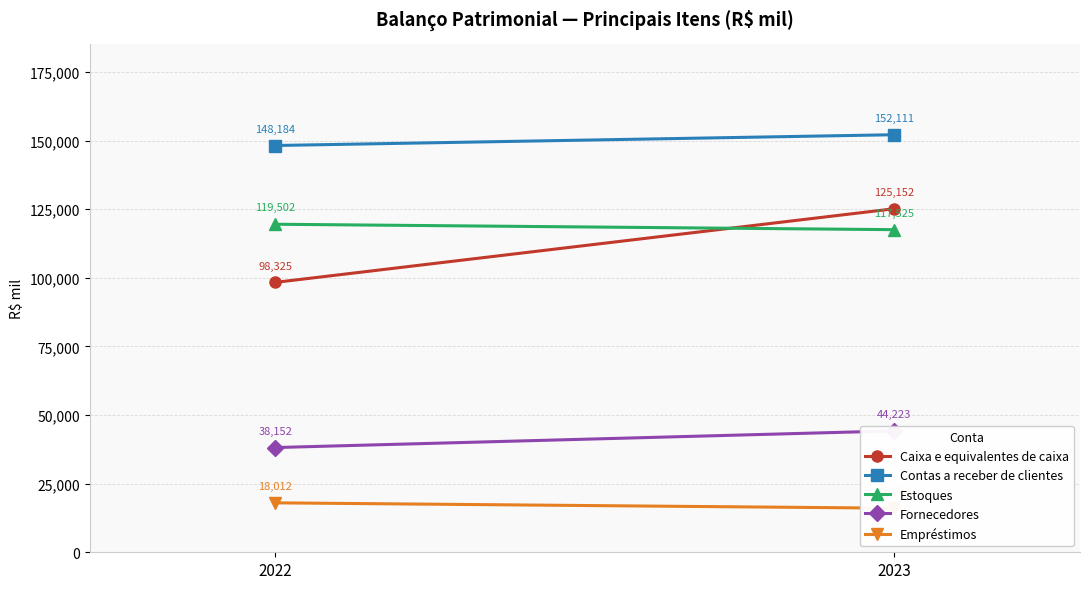

How many lines are shown in the chart?

5